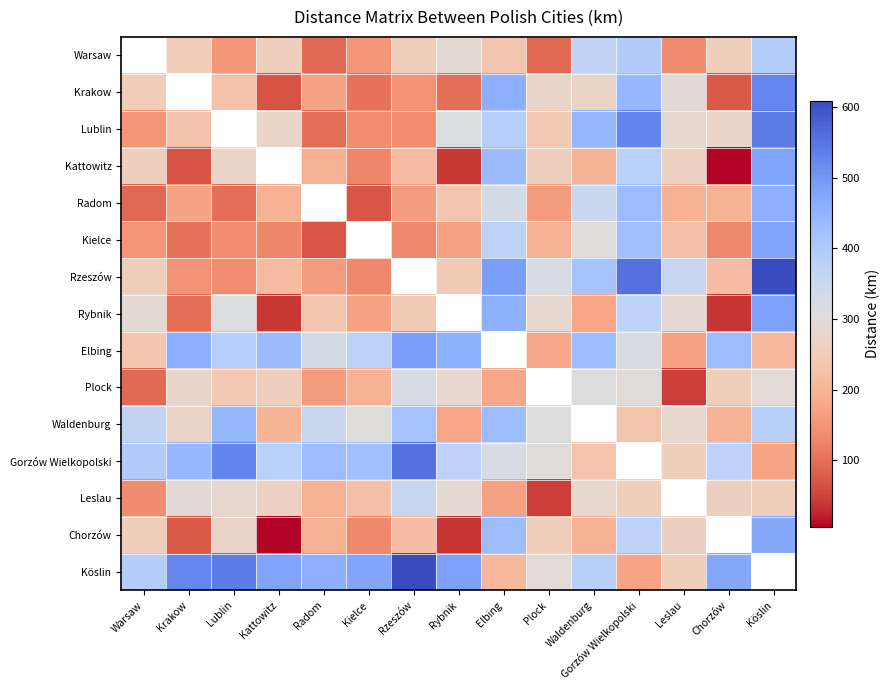

Where does the Kielce series first go above 134?

Warsaw